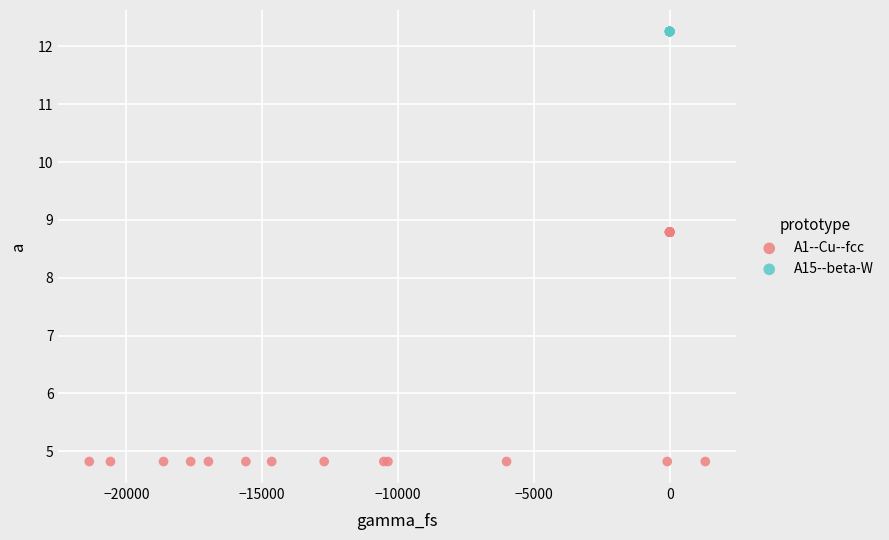

Which series reaches the maximum Y coordinate?

A15--beta-W